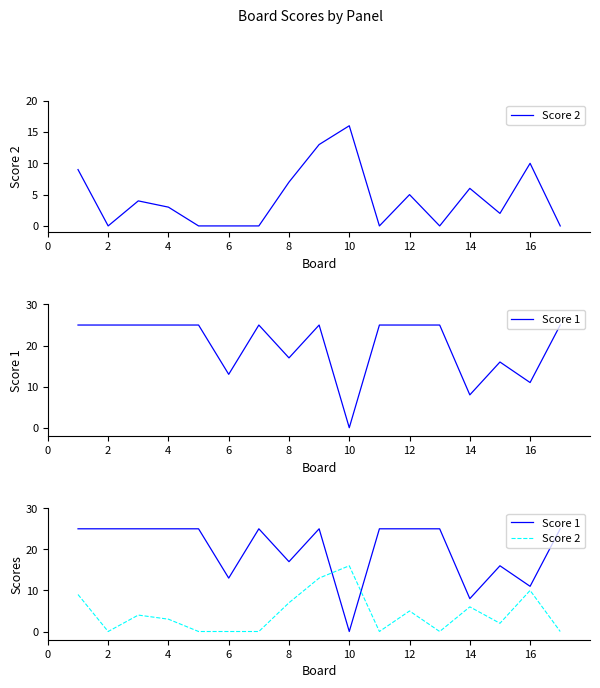

Which has a higher value, 4 or 2?

4